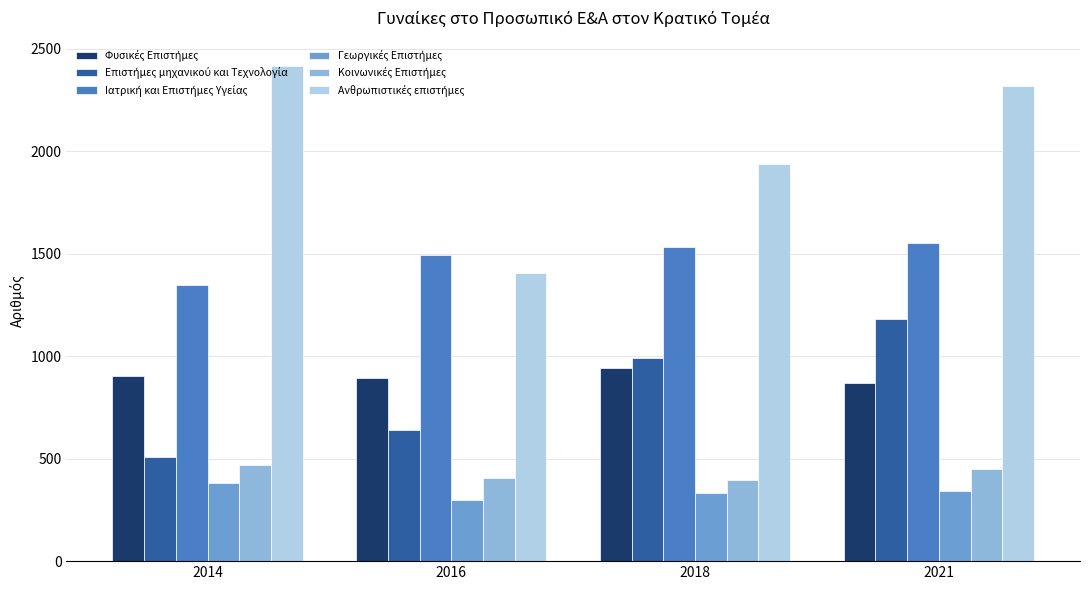

At which category is the sum across all series the highest?

2021